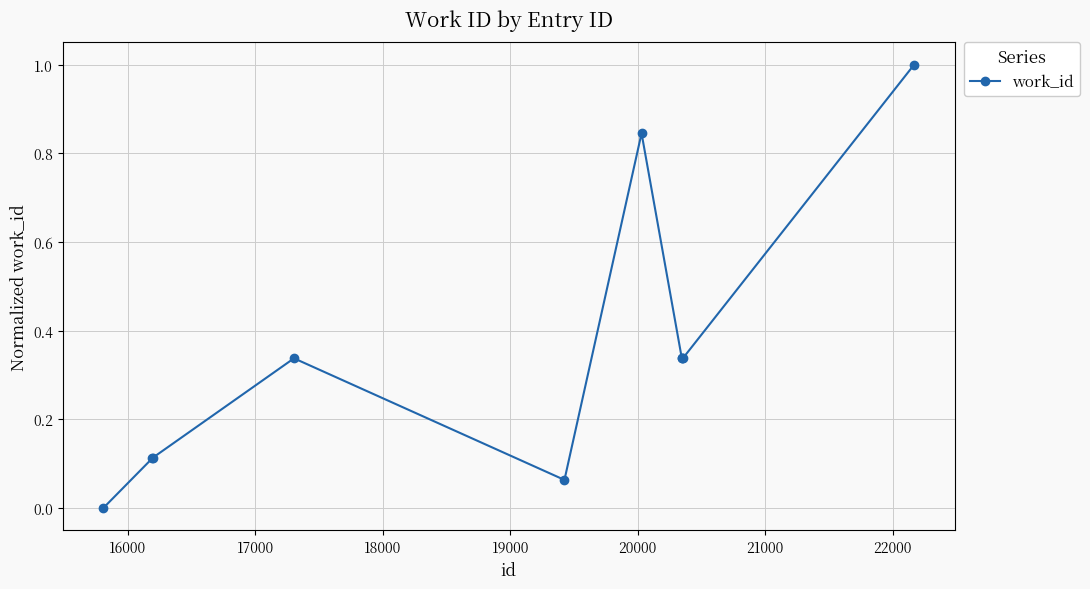

True or false: there are more than 0 points higher than both neighbors.

True